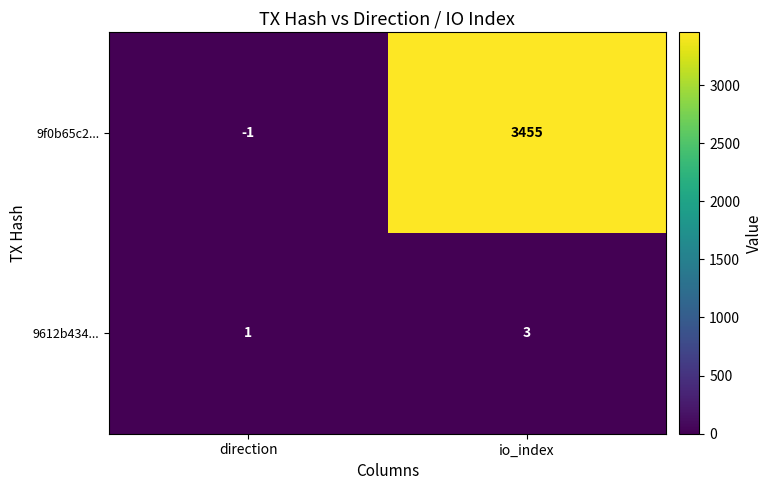

What is the total value across all series at io_index?

3458